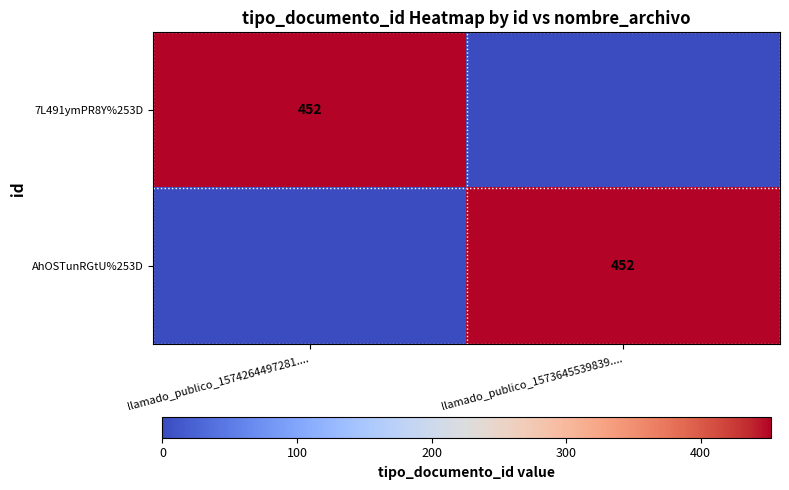

True or false: 7L491ymPR8Y%253D has a value of 124 at llamado_publico_1574264497281.....

False